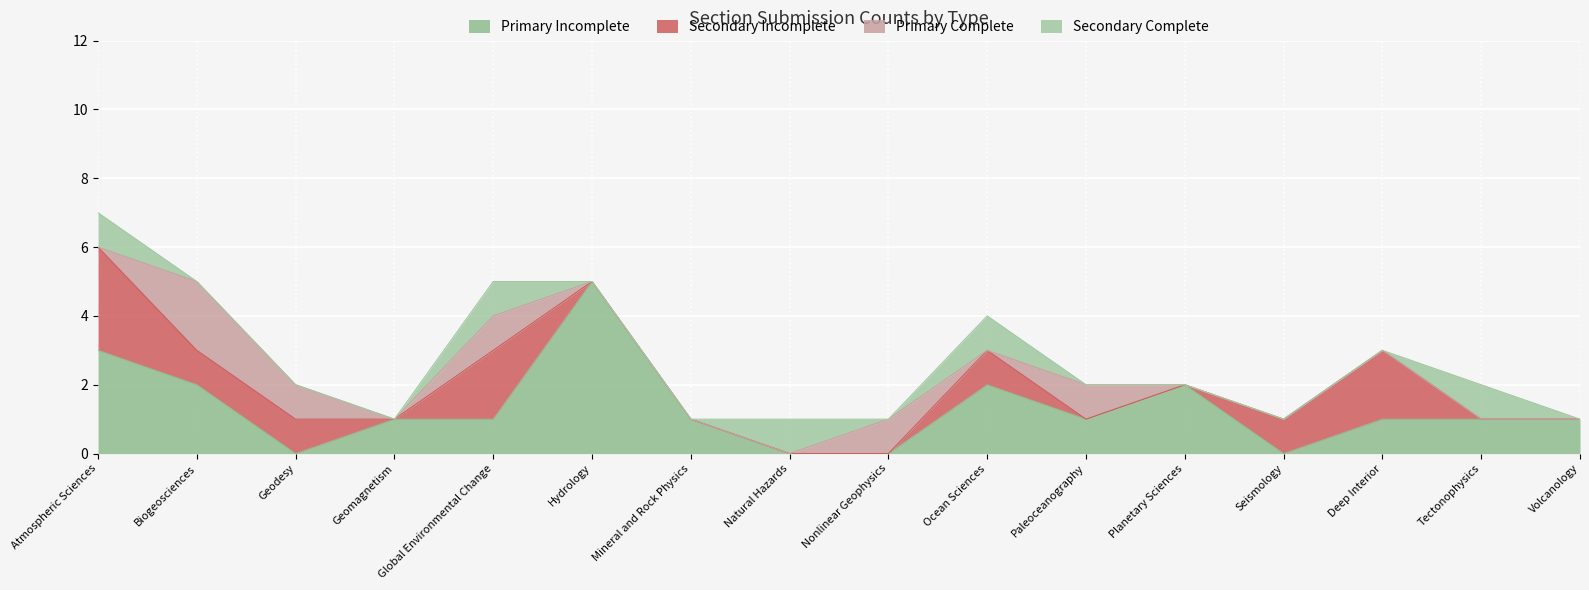

After their last crossing, which series has the higher values: Primary Incomplete or Secondary Complete?

Secondary Complete